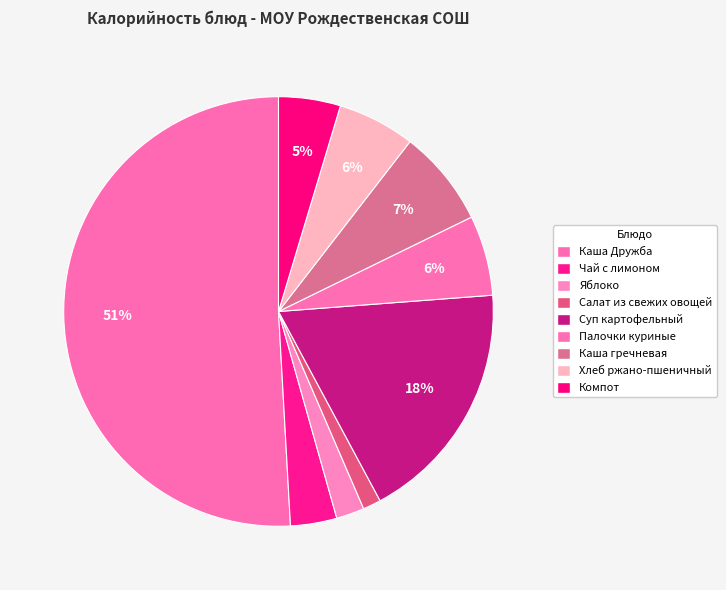

To the nearest percent, what is the combined percentage of Суп картофельный and Салат из свежих овощей?

20%